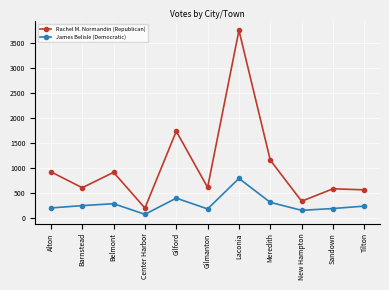

What are all the series names shown in the legend?

Rachel M. Normandin (Republican), James Belisle (Democratic)